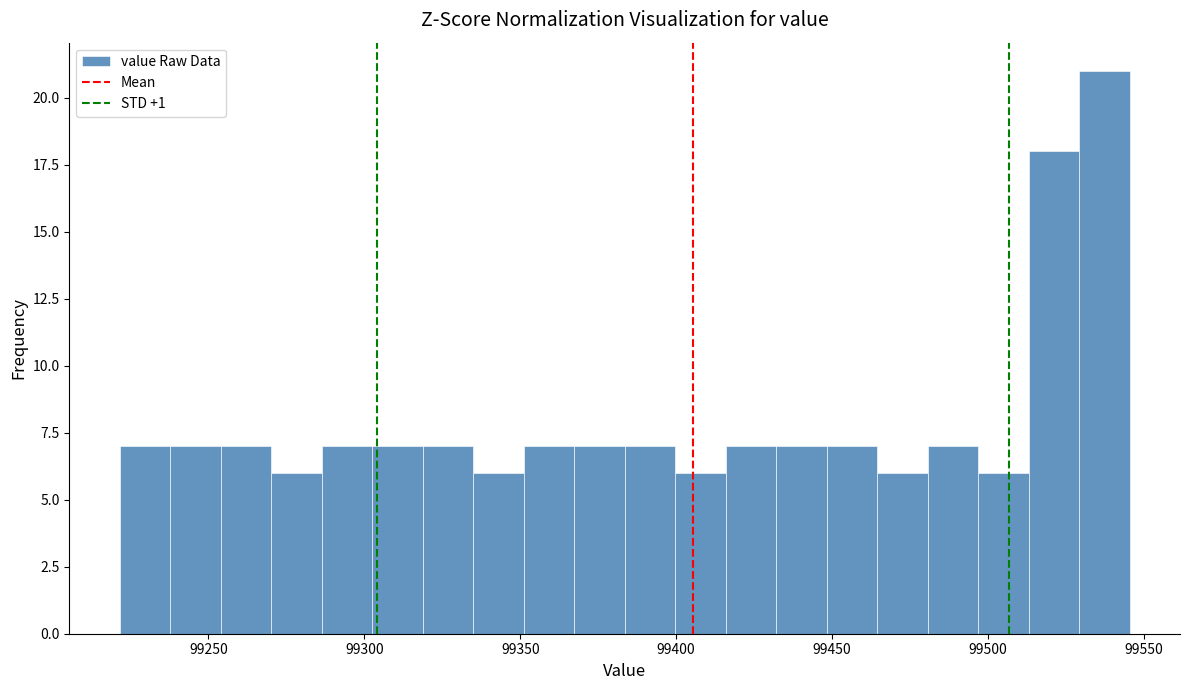

Around what value on the x-axis is the tallest bar? Give the approximate position of its centre, as read against the axis.

99535